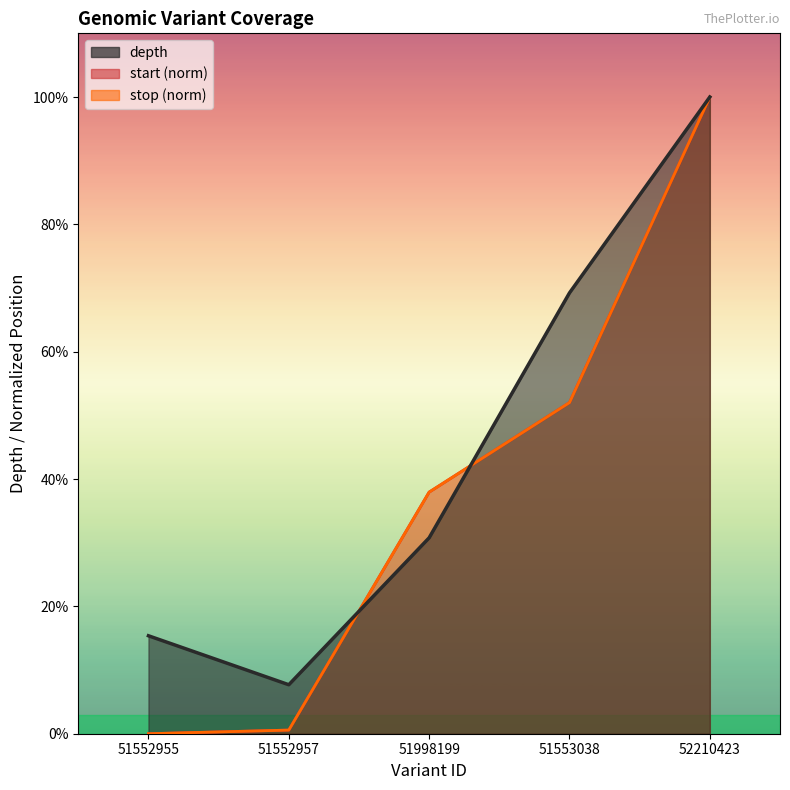

What is the sum of all stop values?

190.5